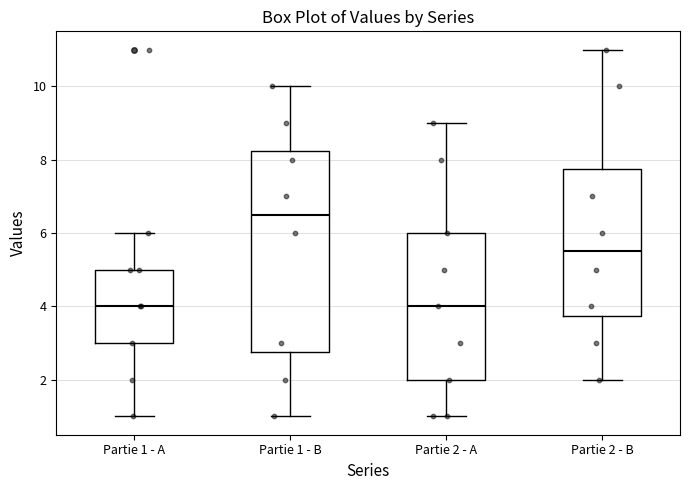

Which box is the tallest, from its lower edge to its upper edge?

Partie 1 - B